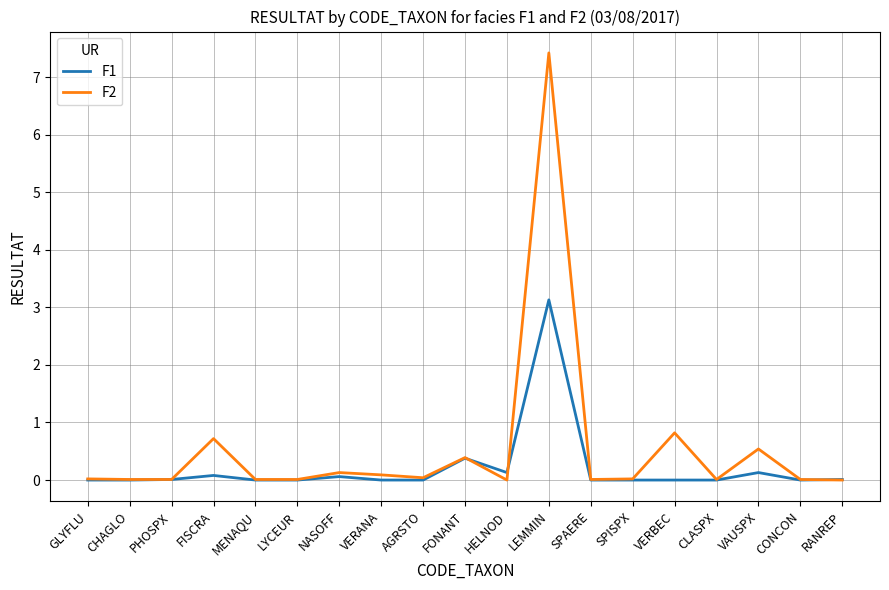

What is the maximum value shown in the chart?

7.4